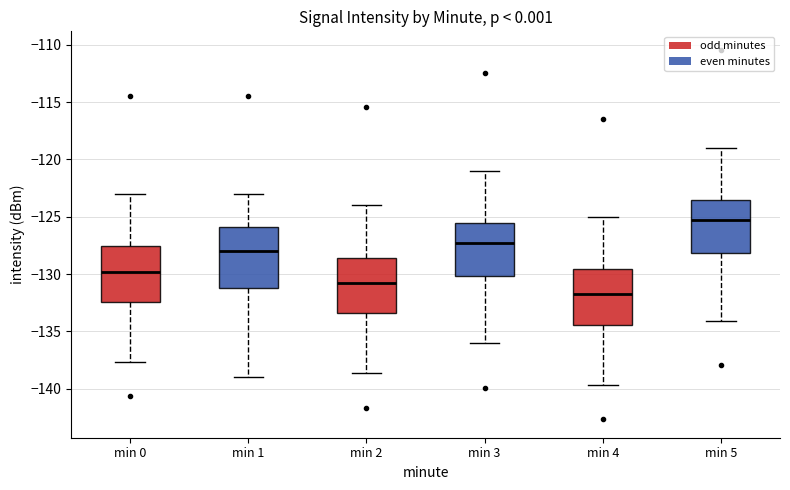

Where does the lower whisker of the box for min 2 end on the y-axis? The values are not printed on the chart, so give them approximately, as read against the axis.

-138.5